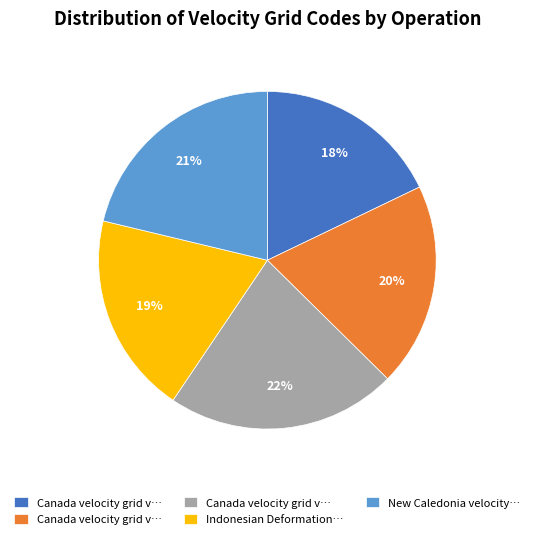

Does any single category account for the majority?

No